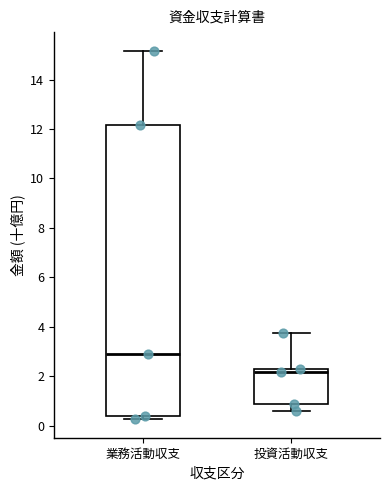

Which box is the tallest, from its lower edge to its upper edge?

業務活動収支